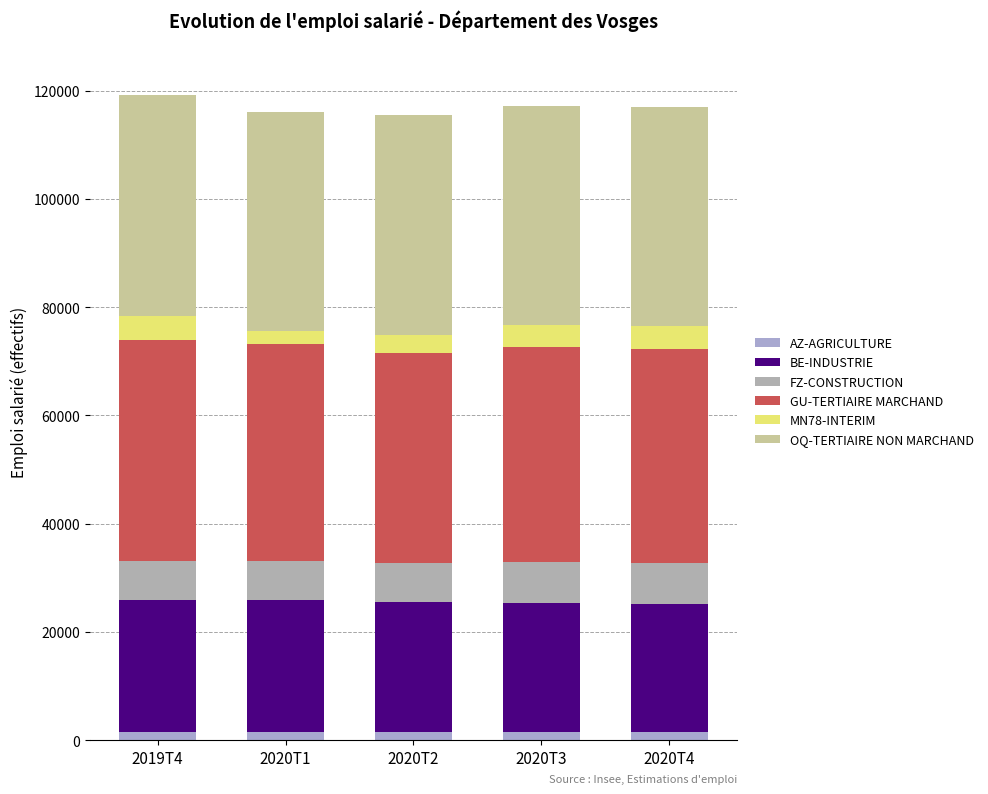

Does the chart contain stacked bars?

Yes